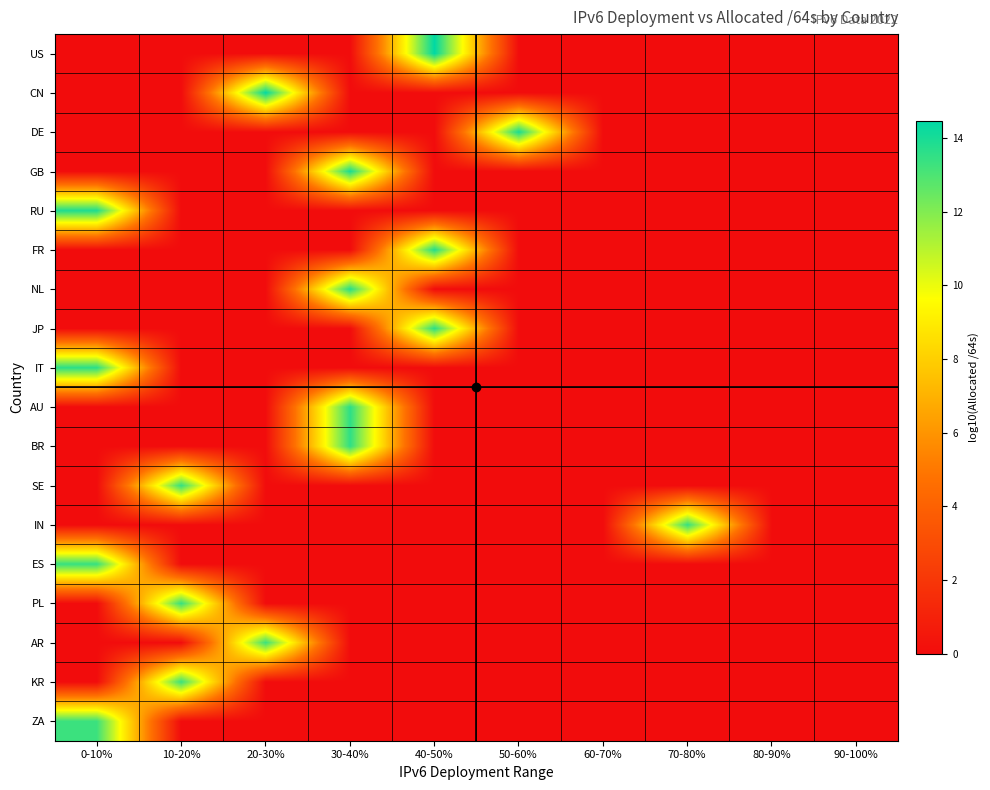

Reading left to right, extract all data points from this chart.

US: 0-10%=0.0	10-20%=0.0	20-30%=0.0	30-40%=0.0	40-50%=14.5	50-60%=0.0	60-70%=0.0	70-80%=0.0	80-90%=0.0	90-100%=0.0
CN: 0-10%=0.0	10-20%=0.0	20-30%=14.4	30-40%=0.0	40-50%=0.0	50-60%=0.0	60-70%=0.0	70-80%=0.0	80-90%=0.0	90-100%=0.0
DE: 0-10%=0.0	10-20%=0.0	20-30%=0.0	30-40%=0.0	40-50%=0.0	50-60%=14.0	60-70%=0.0	70-80%=0.0	80-90%=0.0	90-100%=0.0
GB: 0-10%=0.0	10-20%=0.0	20-30%=0.0	30-40%=14.0	40-50%=0.0	50-60%=0.0	60-70%=0.0	70-80%=0.0	80-90%=0.0	90-100%=0.0
RU: 0-10%=13.9	10-20%=0.0	20-30%=0.0	30-40%=0.0	40-50%=0.0	50-60%=0.0	60-70%=0.0	70-80%=0.0	80-90%=0.0	90-100%=0.0
FR: 0-10%=0.0	10-20%=0.0	20-30%=0.0	30-40%=0.0	40-50%=13.8	50-60%=0.0	60-70%=0.0	70-80%=0.0	80-90%=0.0	90-100%=0.0
NL: 0-10%=0.0	10-20%=0.0	20-30%=0.0	30-40%=13.7	40-50%=0.0	50-60%=0.0	60-70%=0.0	70-80%=0.0	80-90%=0.0	90-100%=0.0
JP: 0-10%=0.0	10-20%=0.0	20-30%=0.0	30-40%=0.0	40-50%=13.6	50-60%=0.0	60-70%=0.0	70-80%=0.0	80-90%=0.0	90-100%=0.0
IT: 0-10%=13.6	10-20%=0.0	20-30%=0.0	30-40%=0.0	40-50%=0.0	50-60%=0.0	60-70%=0.0	70-80%=0.0	80-90%=0.0	90-100%=0.0
AU: 0-10%=0.0	10-20%=0.0	20-30%=0.0	30-40%=13.6	40-50%=0.0	50-60%=0.0	60-70%=0.0	70-80%=0.0	80-90%=0.0	90-100%=0.0
BR: 0-10%=0.0	10-20%=0.0	20-30%=0.0	30-40%=13.5	40-50%=0.0	50-60%=0.0	60-70%=0.0	70-80%=0.0	80-90%=0.0	90-100%=0.0
SE: 0-10%=0.0	10-20%=13.5	20-30%=0.0	30-40%=0.0	40-50%=0.0	50-60%=0.0	60-70%=0.0	70-80%=0.0	80-90%=0.0	90-100%=0.0
IN: 0-10%=0.0	10-20%=0.0	20-30%=0.0	30-40%=0.0	40-50%=0.0	50-60%=0.0	60-70%=0.0	70-80%=13.4	80-90%=0.0	90-100%=0.0
ES: 0-10%=13.4	10-20%=0.0	20-30%=0.0	30-40%=0.0	40-50%=0.0	50-60%=0.0	60-70%=0.0	70-80%=0.0	80-90%=0.0	90-100%=0.0
PL: 0-10%=0.0	10-20%=13.4	20-30%=0.0	30-40%=0.0	40-50%=0.0	50-60%=0.0	60-70%=0.0	70-80%=0.0	80-90%=0.0	90-100%=0.0
AR: 0-10%=0.0	10-20%=0.0	20-30%=13.4	30-40%=0.0	40-50%=0.0	50-60%=0.0	60-70%=0.0	70-80%=0.0	80-90%=0.0	90-100%=0.0
KR: 0-10%=0.0	10-20%=13.4	20-30%=0.0	30-40%=0.0	40-50%=0.0	50-60%=0.0	60-70%=0.0	70-80%=0.0	80-90%=0.0	90-100%=0.0
ZA: 0-10%=13.3	10-20%=0.0	20-30%=0.0	30-40%=0.0	40-50%=0.0	50-60%=0.0	60-70%=0.0	70-80%=0.0	80-90%=0.0	90-100%=0.0